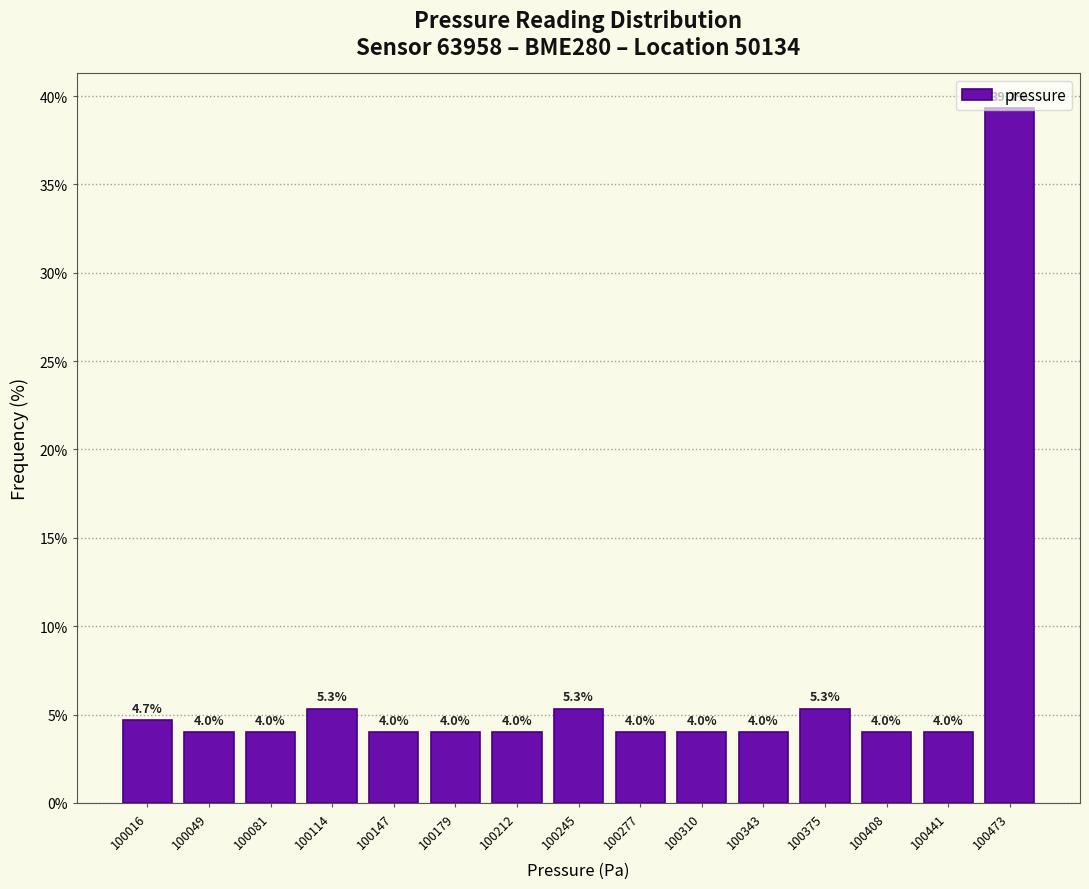

How tall is the bar that spans 100295 to 100325 on the x-axis? The bar edges are not printed on the chart, so give them approximately, as read against the axis.

4.0